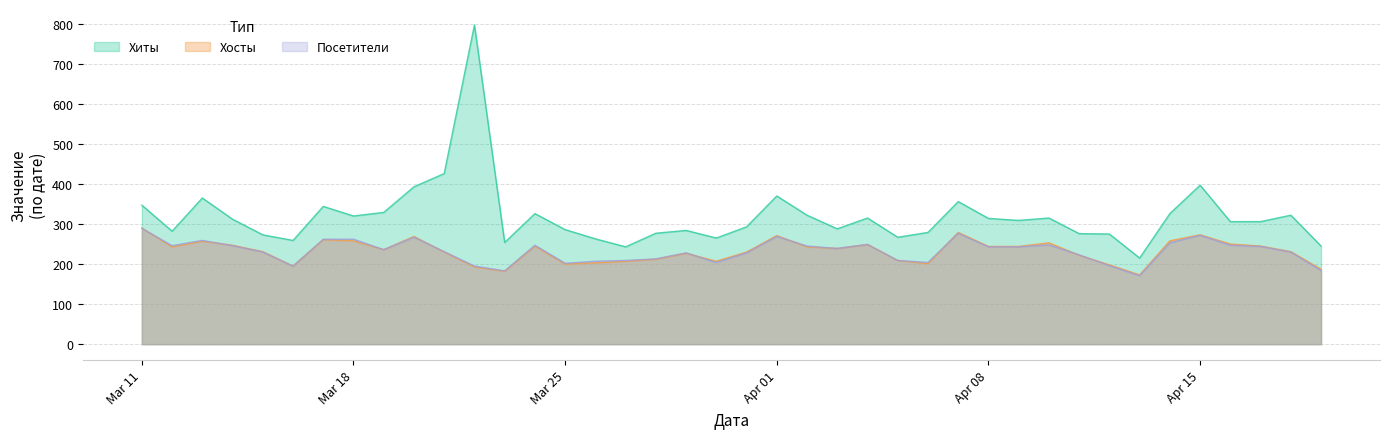

How many interior local peaks does the Хиты series have?

11